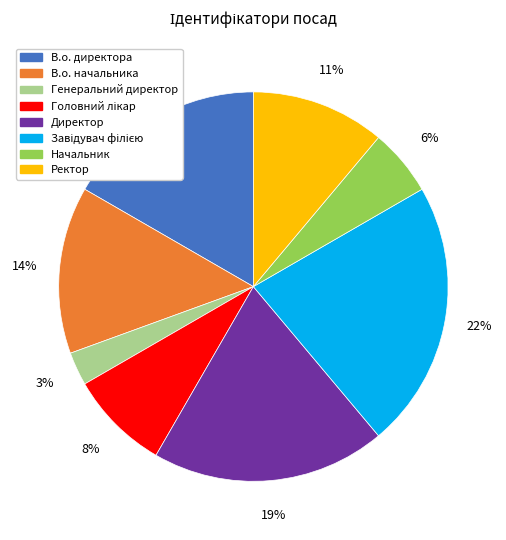

True or false: В.о. начальника accounts for 5% of the total.

False